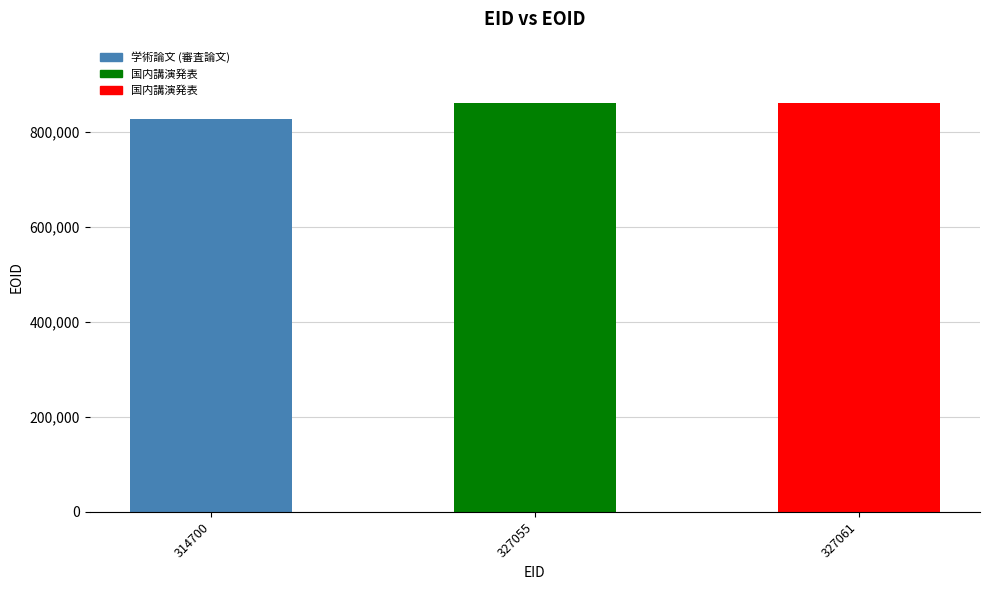

Read the value at 314700.

826585